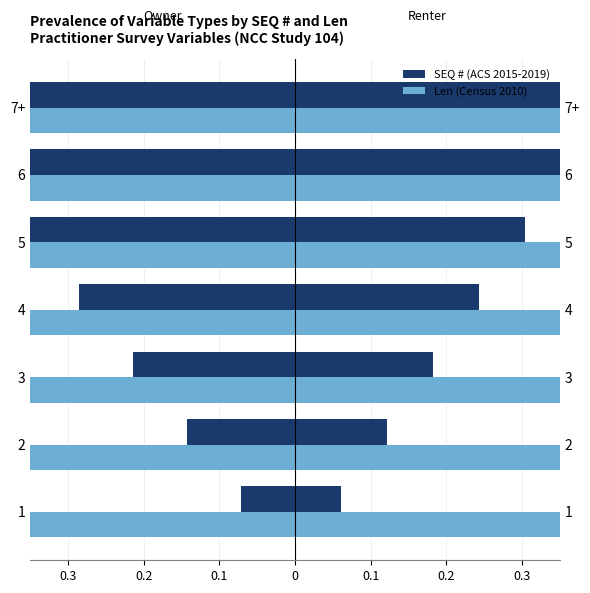

Are the bars horizontal?

Yes